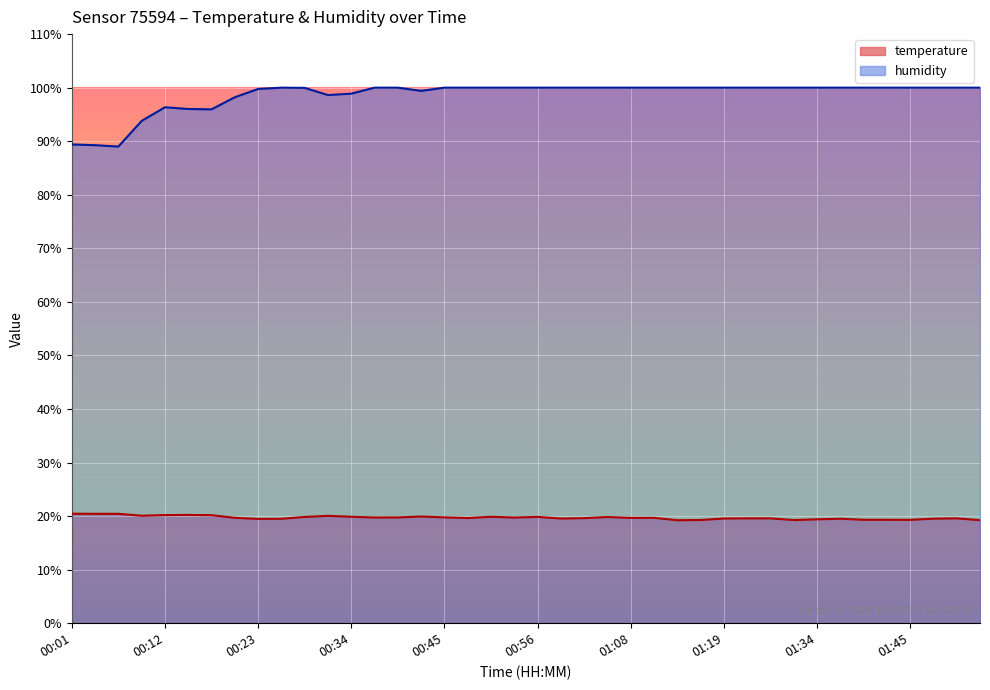

What is the average value of the temperature series?

19.7